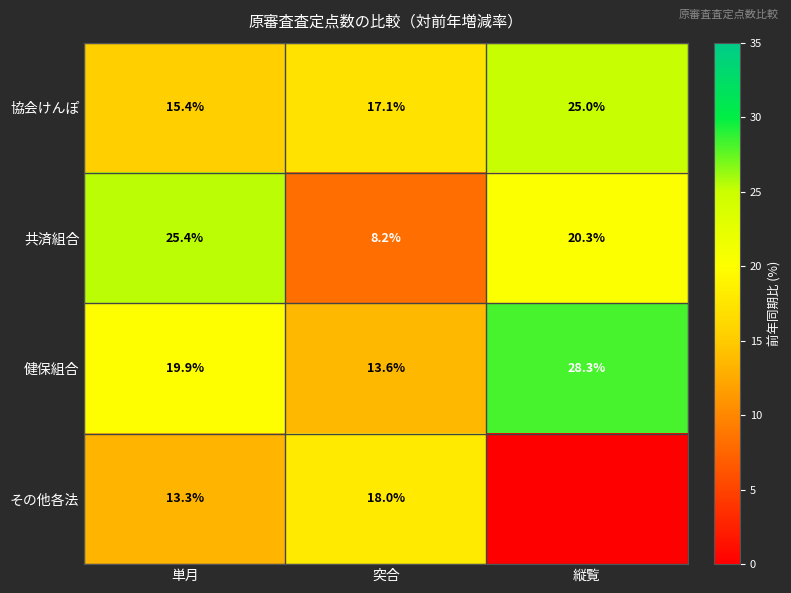

What is the difference between the 共済組合 values at 単月 and 突合?

17.2